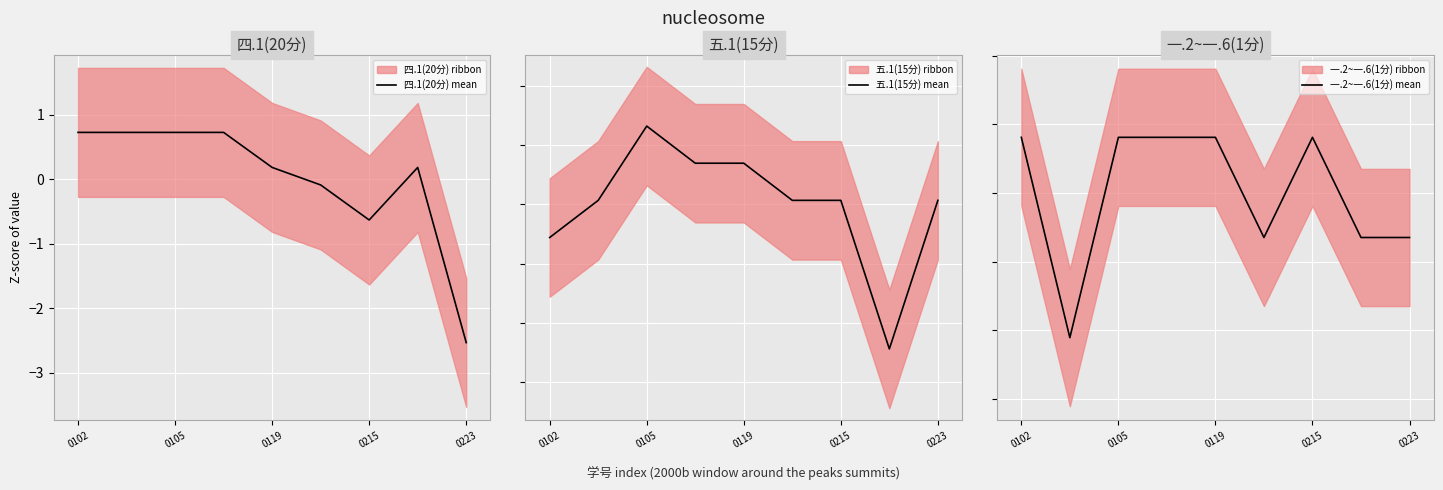

True or false: 四.1(20分) mean has a value of 0.5 at 0105.

False